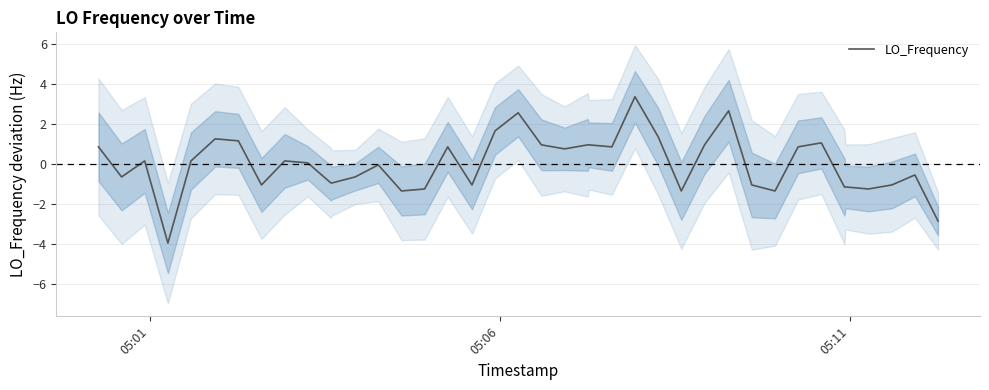

Reading left to right, what are all the values shown in this chart?

0.9	-0.6	0.2	-3.9	0.2	1.3	1.2	-1.0	0.2	0.1	-0.9	-0.9	-0.6	-0.0	-1.3	-1.2	0.9	-1.0	1.7	2.6	1.0	0.8	1.0	1.0	0.9	3.4	1.4	-1.3	1.0	2.7	-1.0	-1.3	0.9	1.1	-1.1	-1.1	-1.2	-1.0	-0.5	-2.8